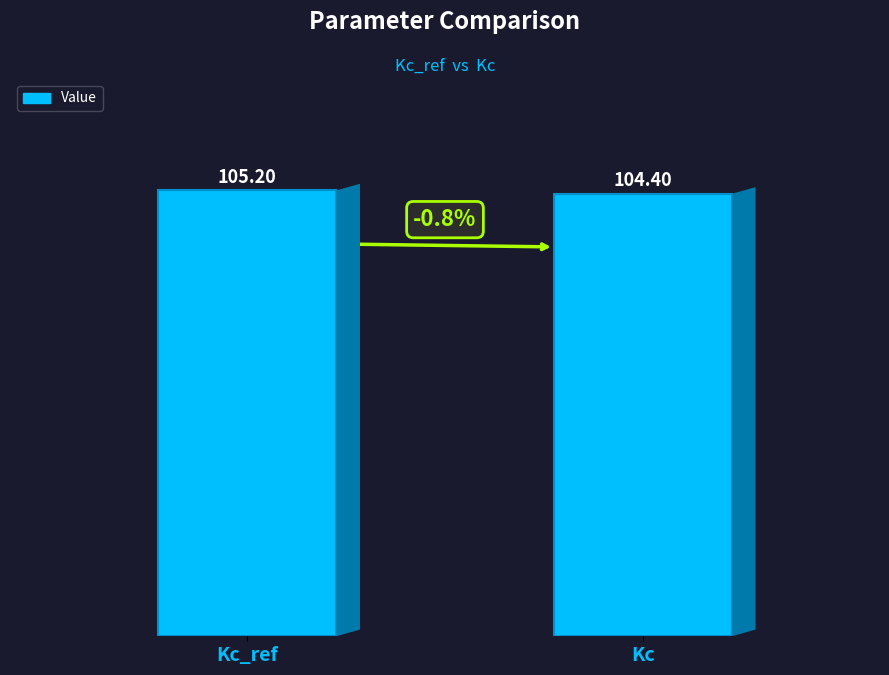

Rank the categories by value from highest to lowest.

Kc_ref, Kc